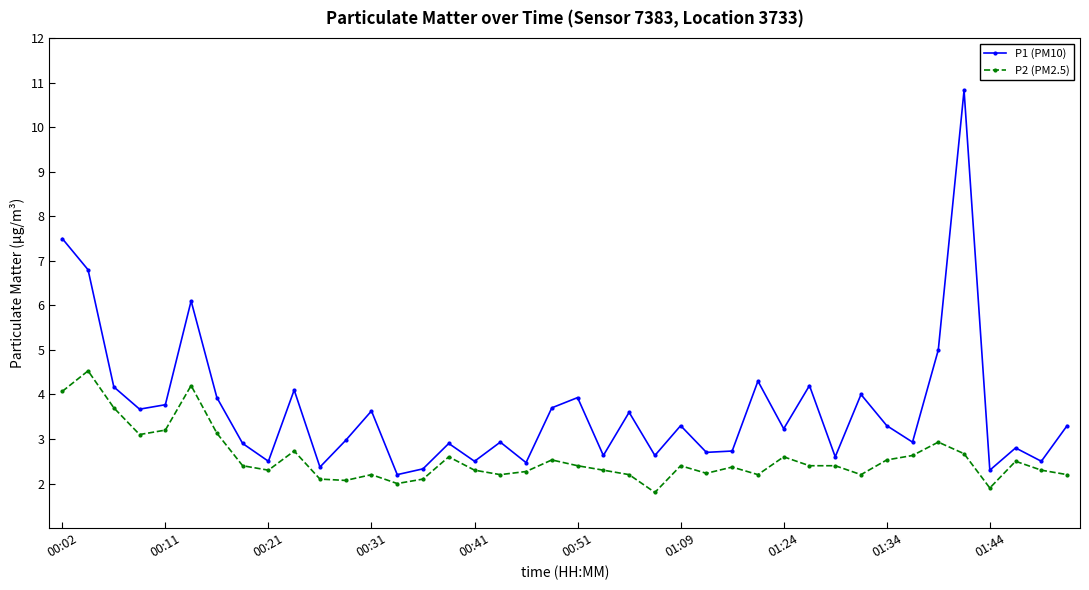

Does the chart display data point markers on the line(s)?

Yes